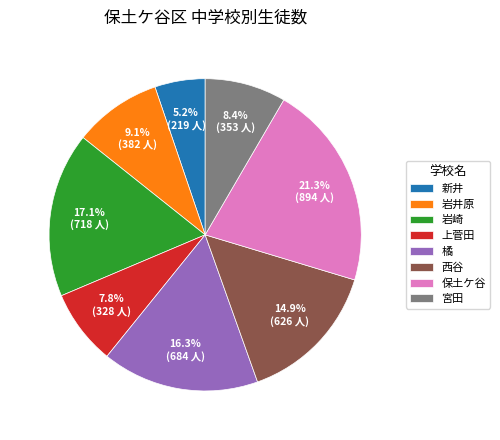

How many segments does this pie chart have?

8